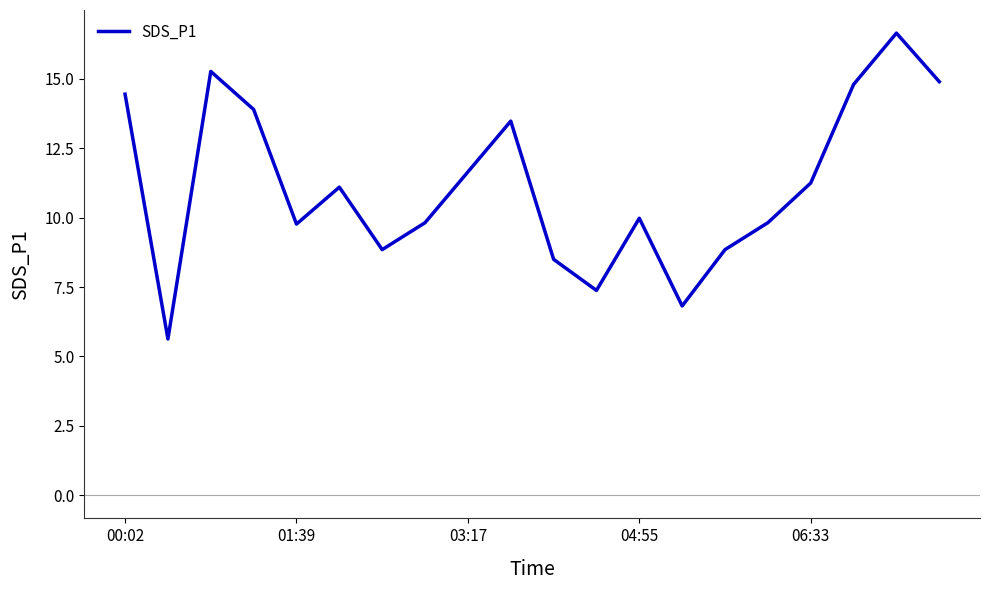

What is the difference between the maximum and minimum values?

11.0